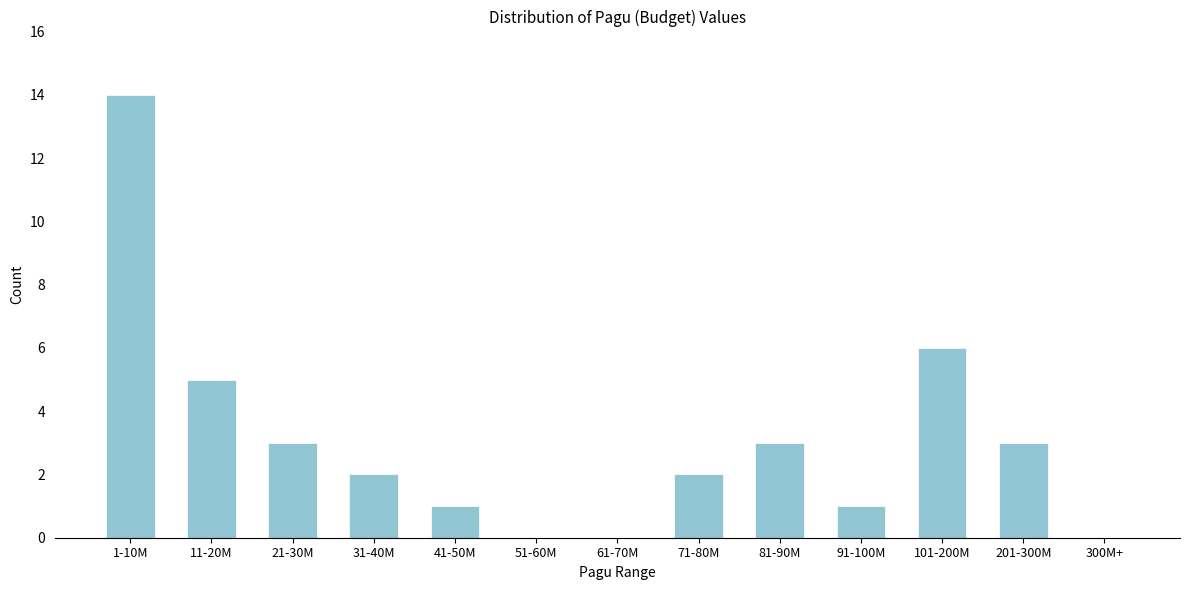

Reading left to right, list all the values displayed in this chart.

1-10M=14	11-20M=5	21-30M=3	31-40M=2	41-50M=1	51-60M=0	61-70M=0	71-80M=2	81-90M=3	91-100M=1	101-200M=6	201-300M=3	300M+=0